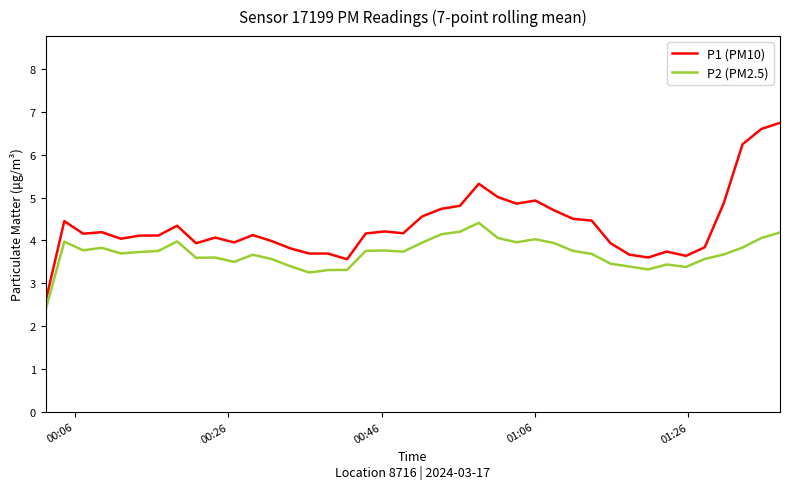

Which series has the widest spread of values?

P1 (PM10)